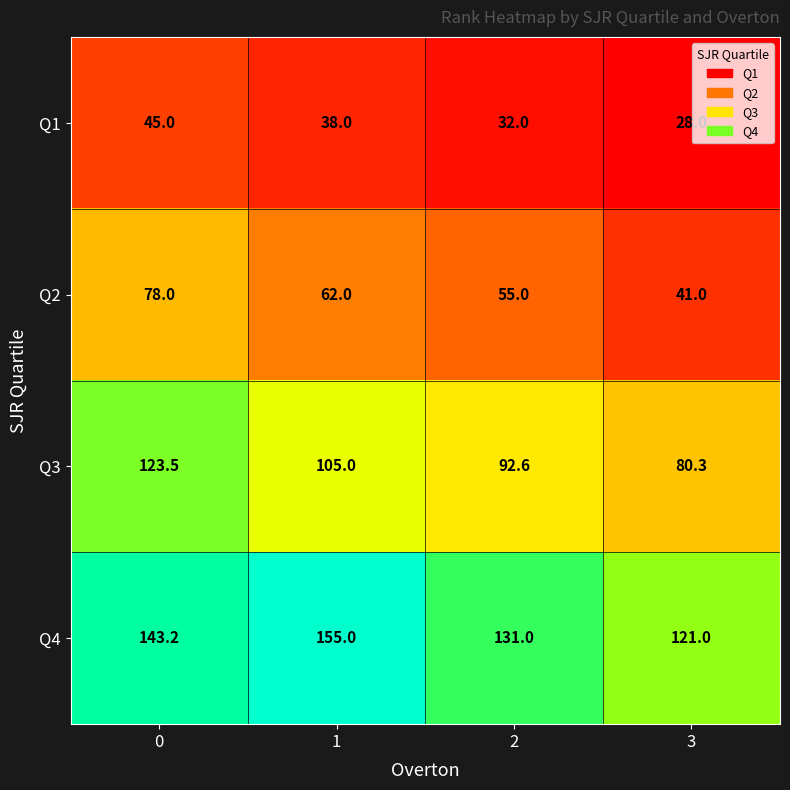

What is the total value across all series at 1?

360.0